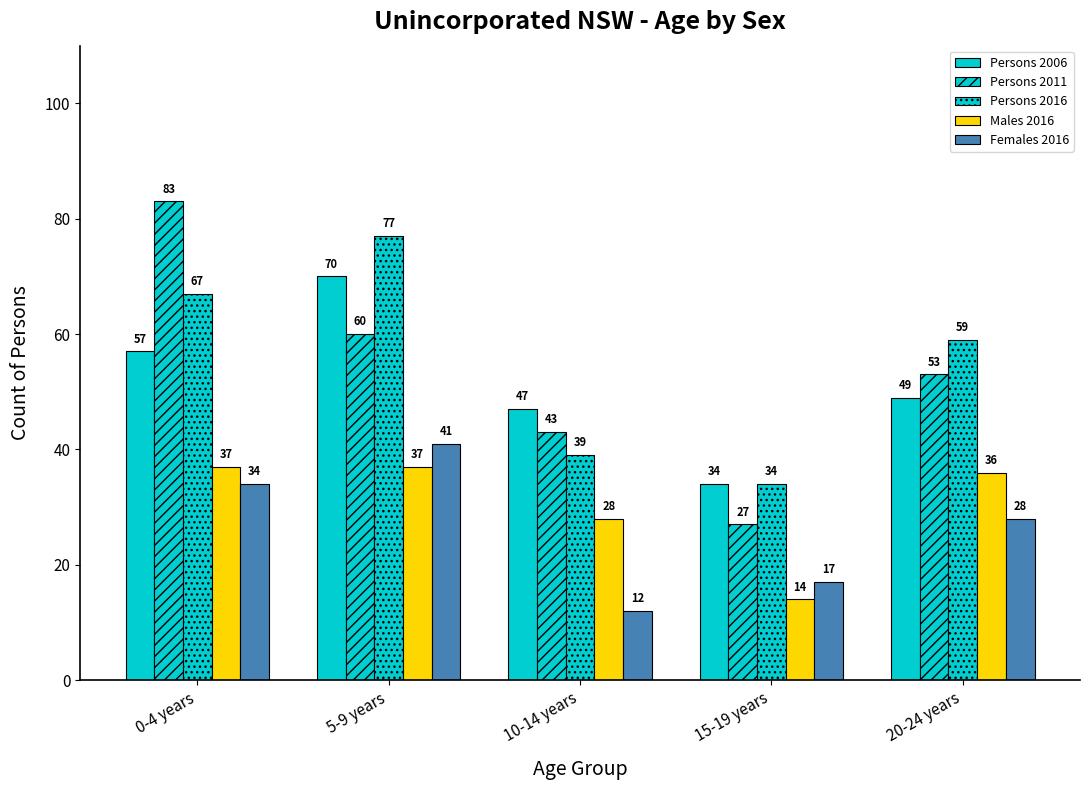

Reading right to left, transcribe all the data shown in this chart.

Persons 2006: 49	34	47	70	57
Persons 2011: 53	27	43	60	83
Persons 2016: 59	34	39	77	67
Males 2016: 36	14	28	37	37
Females 2016: 28	17	12	41	34